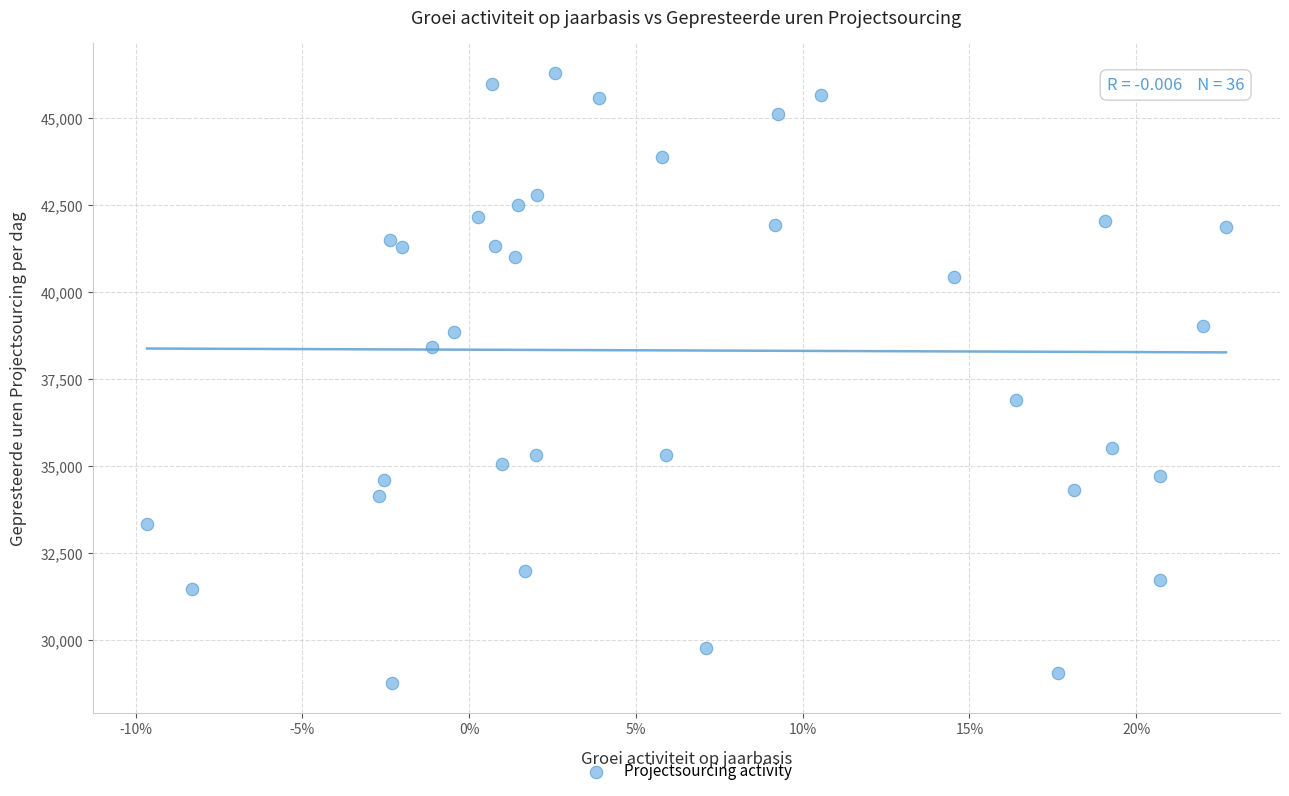

What Y value in the scatter plot is closest to 37529?

36913.3